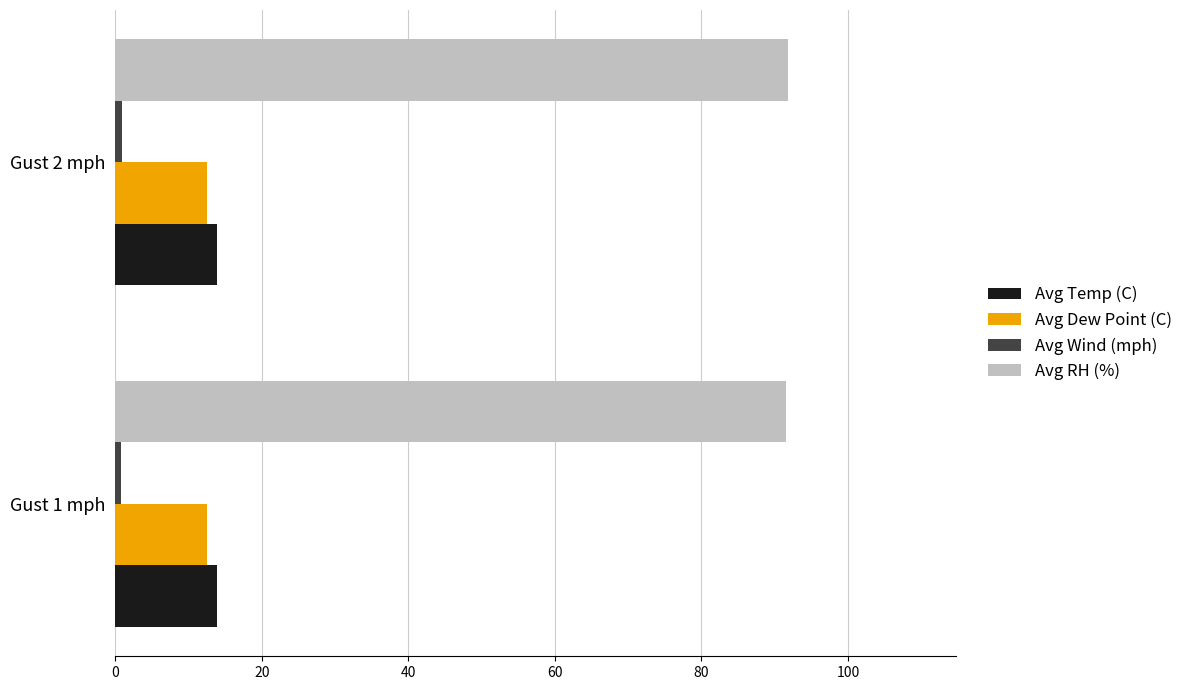

Which series has the largest total across all categories?

Avg RH (%)